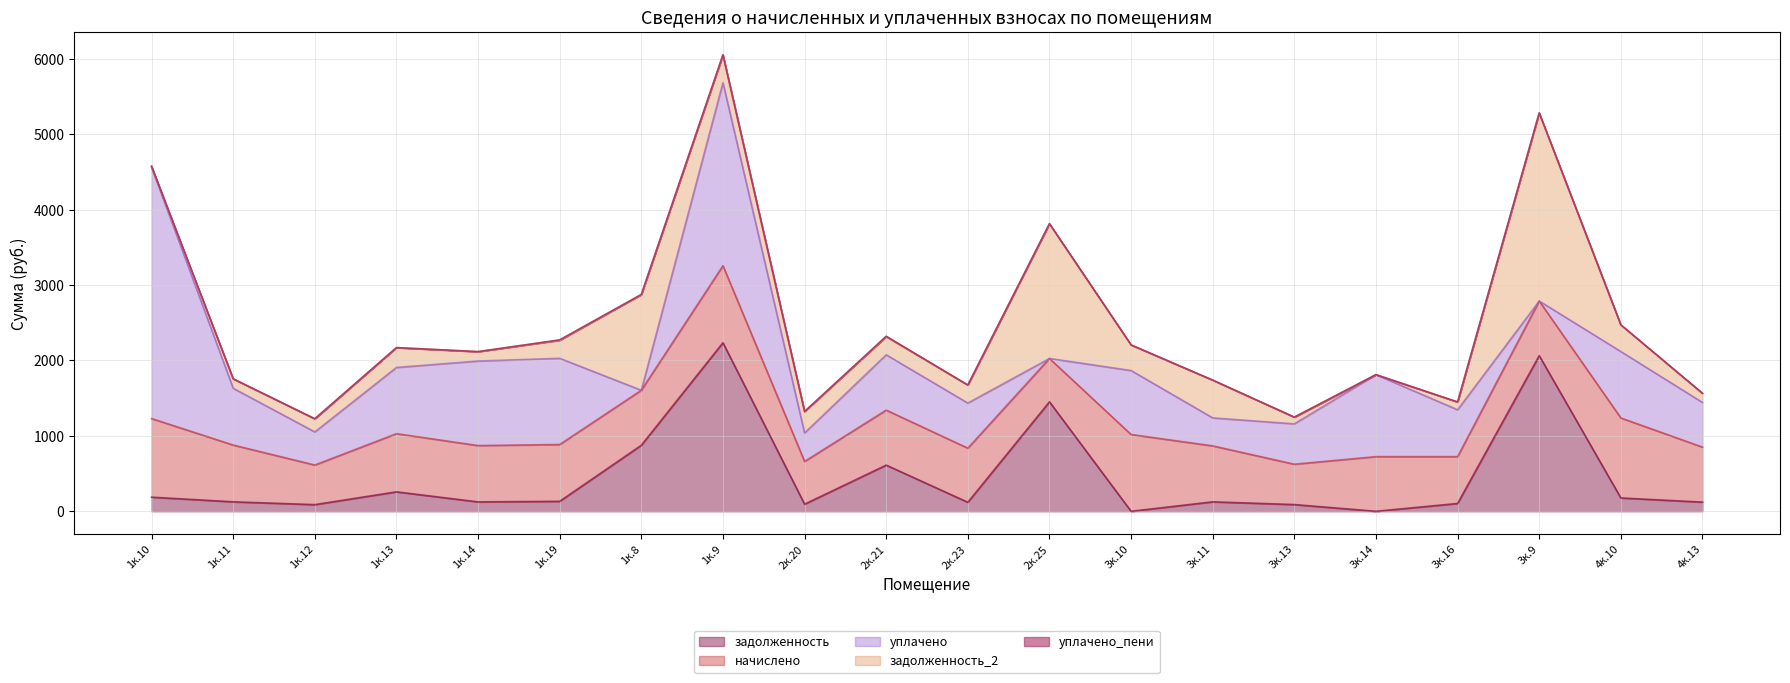

Which label corresponds to the smallest value in the chart?

3к.10